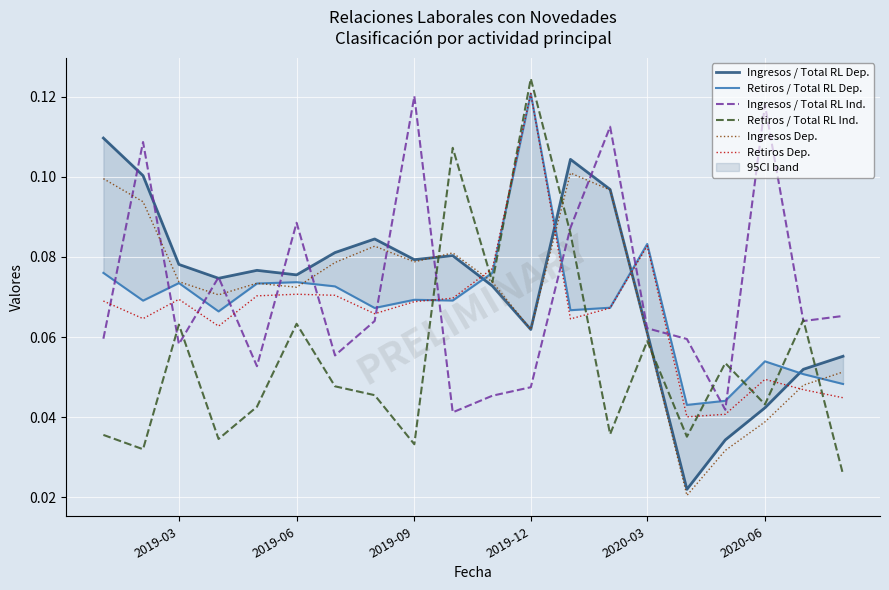

True or false: Ingresos Dep. and Ingresos / Total RL Ind. cross at least once.

True